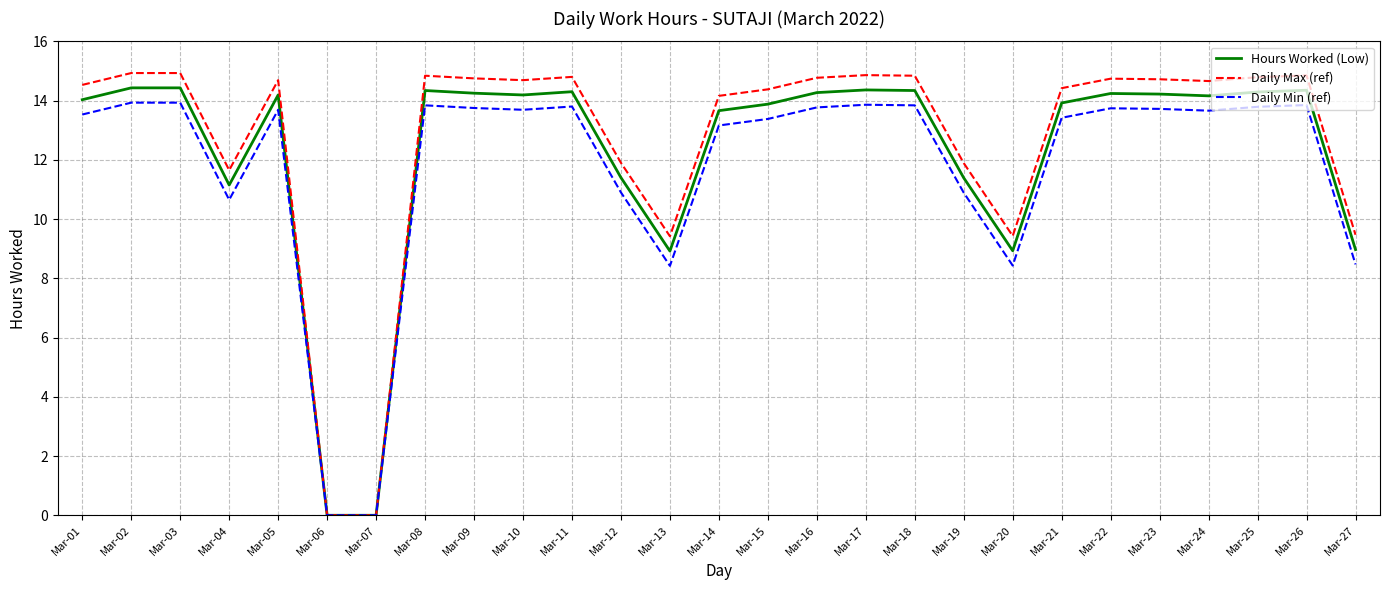

What is the maximum value for Daily Max (ref)?

14.9